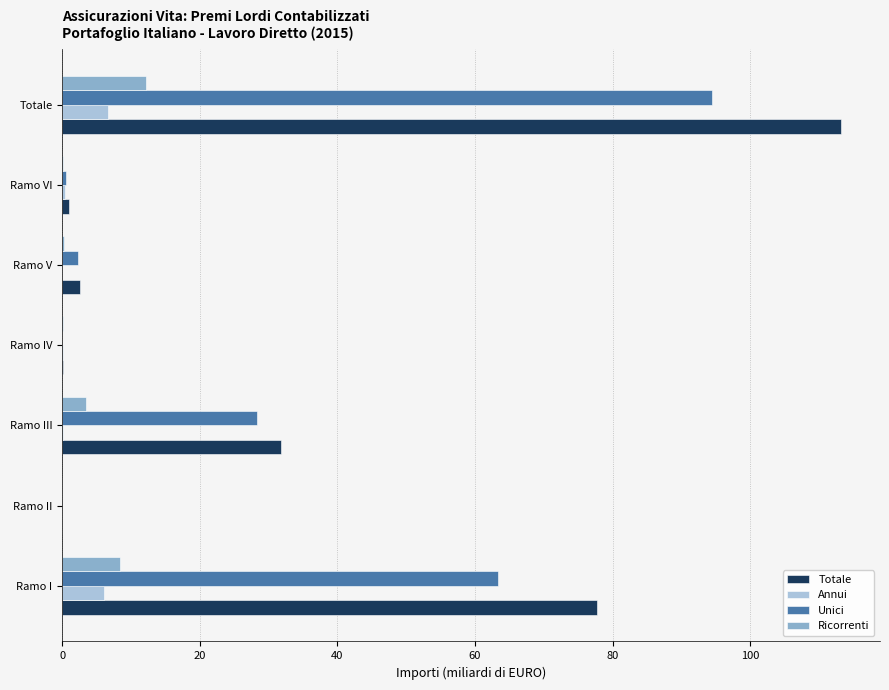

What is the approximate value of Totale at Ramo I?

77.8